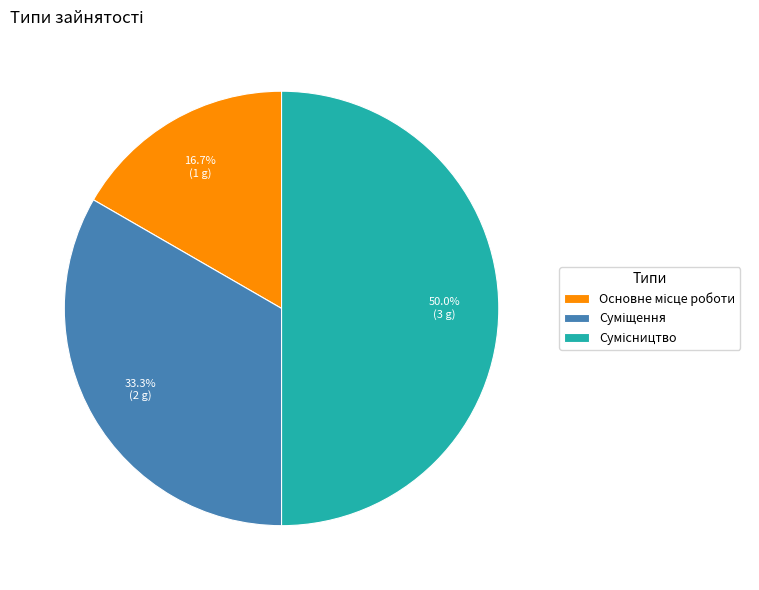

How many segments does this pie chart have?

3